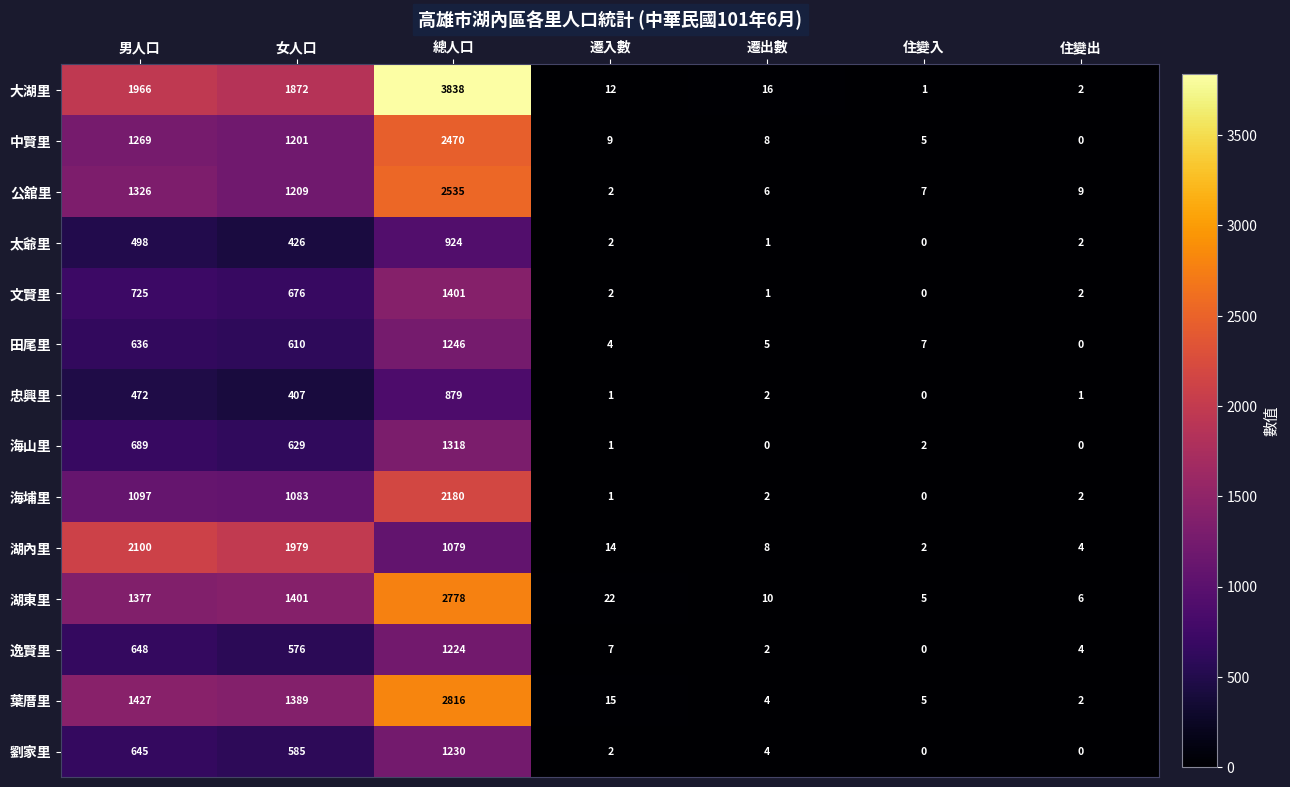

What is the difference between the highest and lowest values at 男人口?

1628